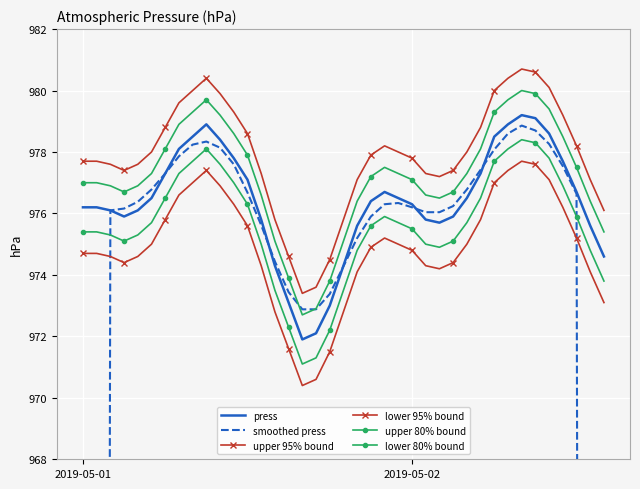

What is the minimum value for press?

971.9